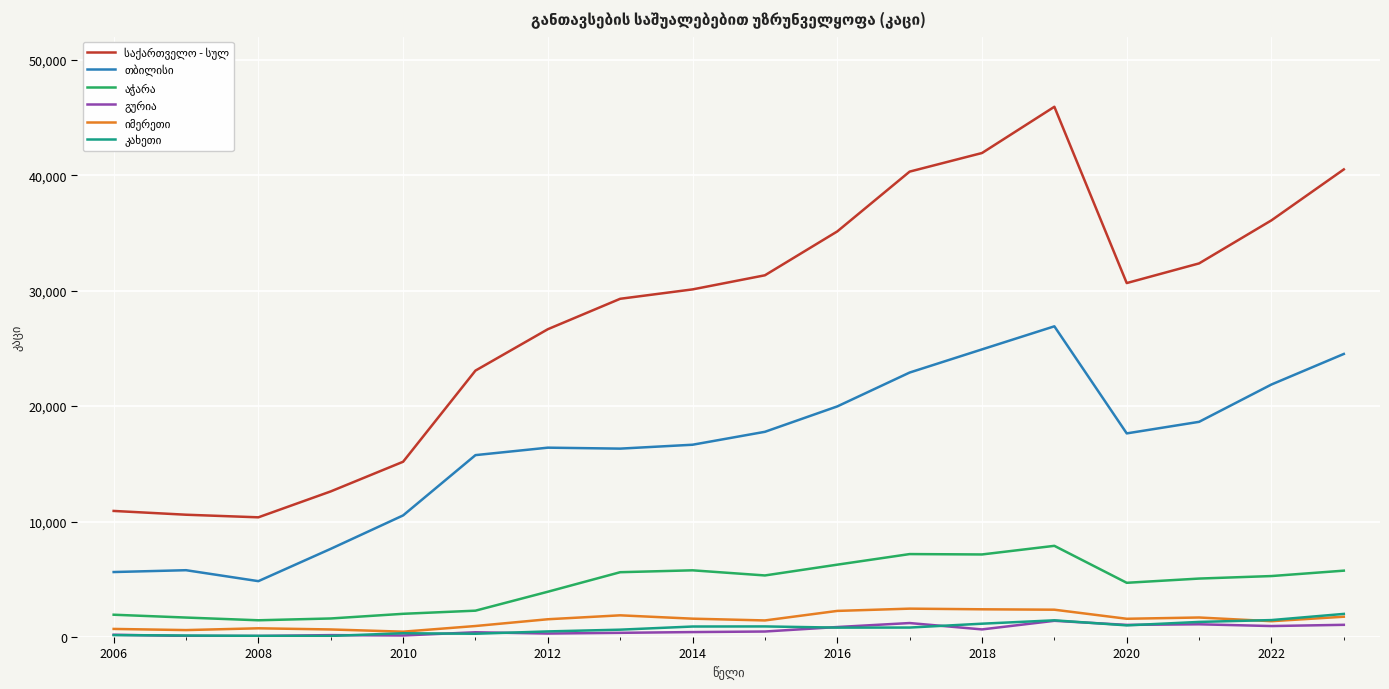

What is the maximum value shown in the chart?

45929.0